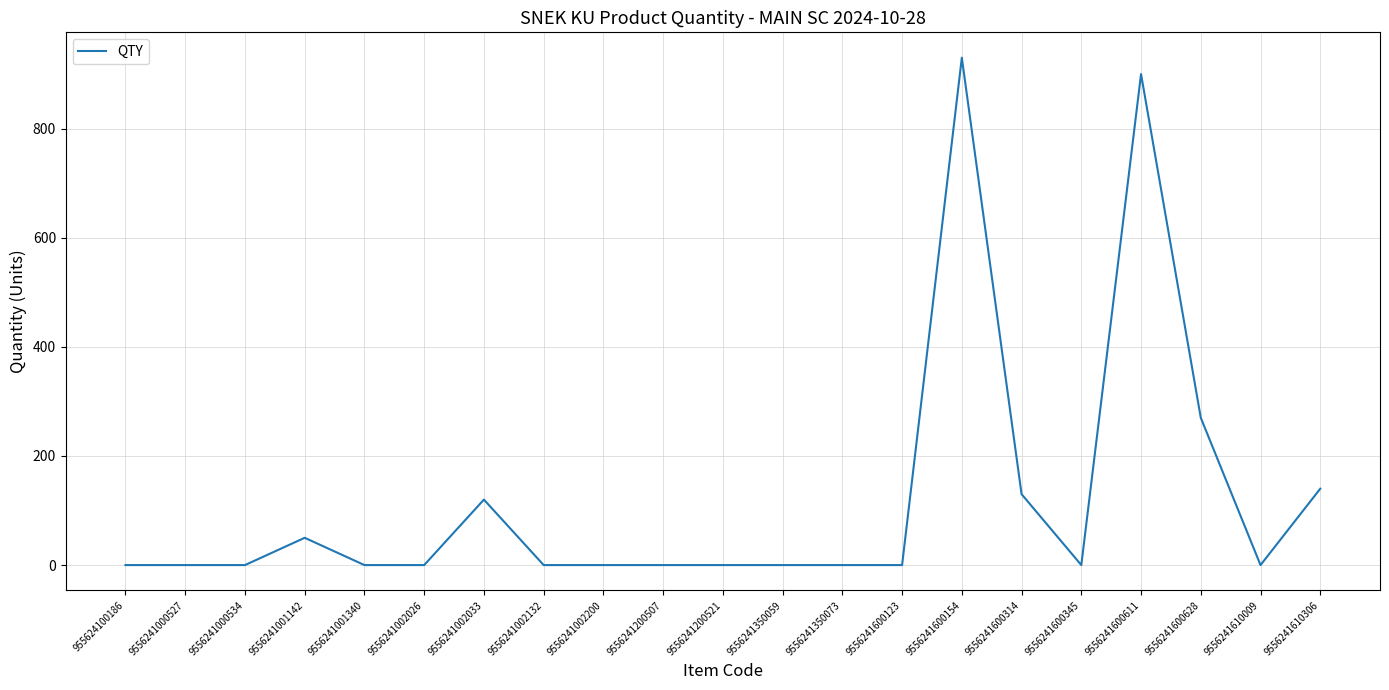

What is the change in value from 9556241001142 to 9556241600154?

+880